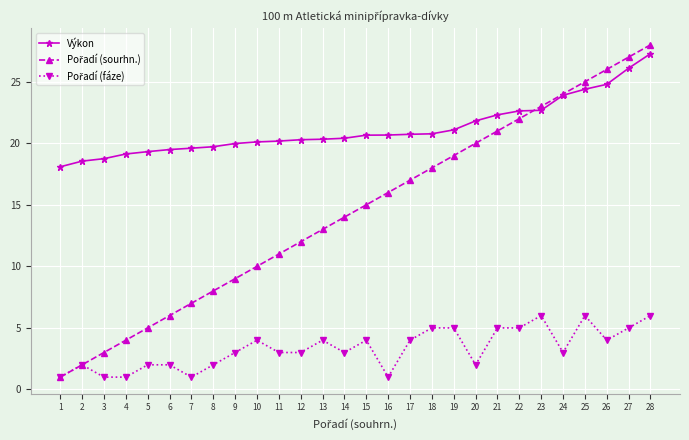

Which series has the largest total across all categories?

Výkon